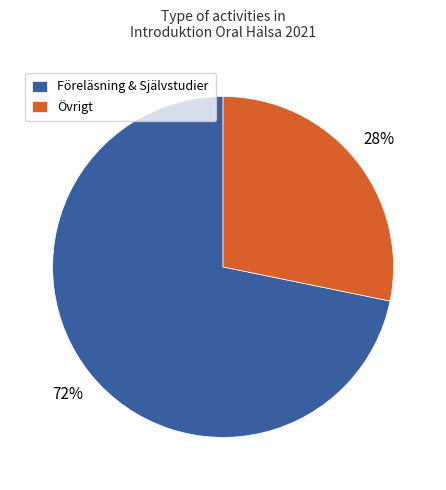

Which category has the biggest portion of the pie?

Föreläsning & Självstudier